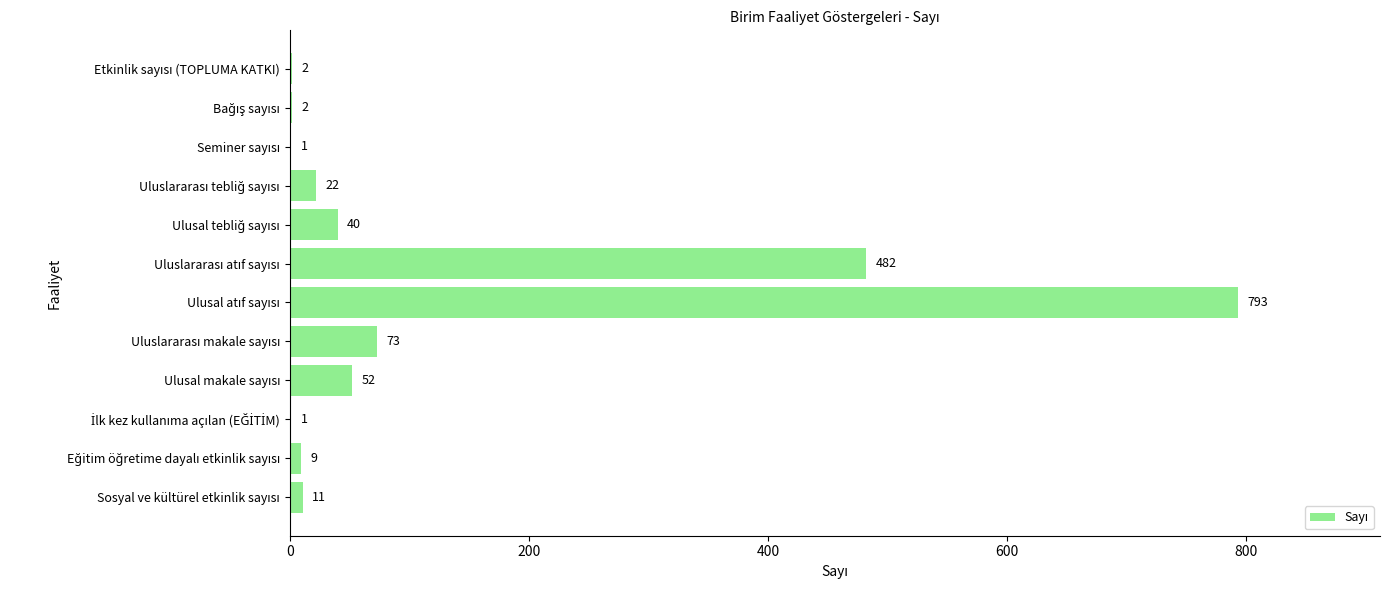

What is the greatest value displayed?

793